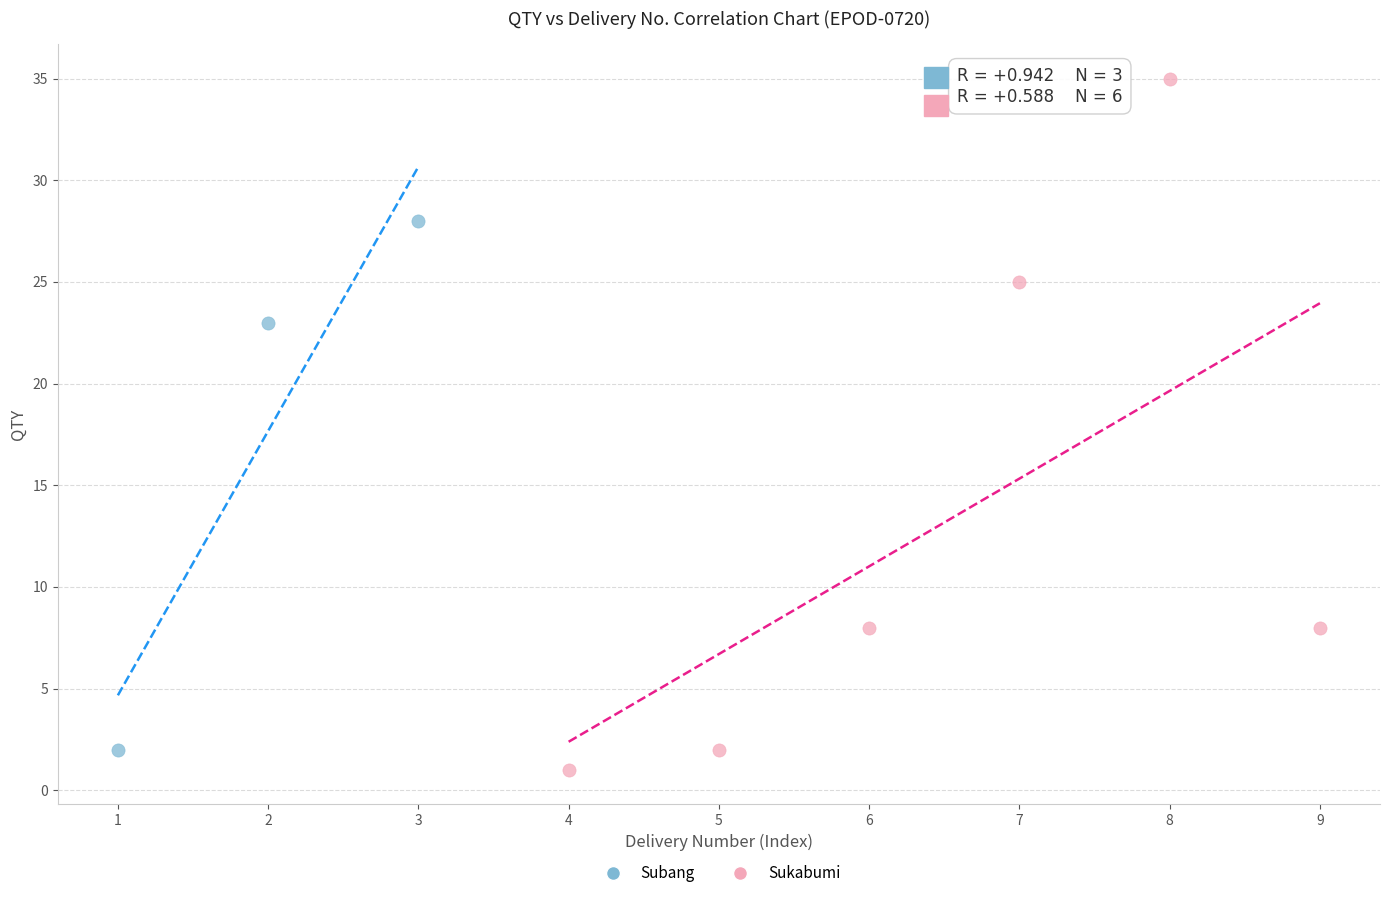

Which series contains the highest Y value?

Sukabumi